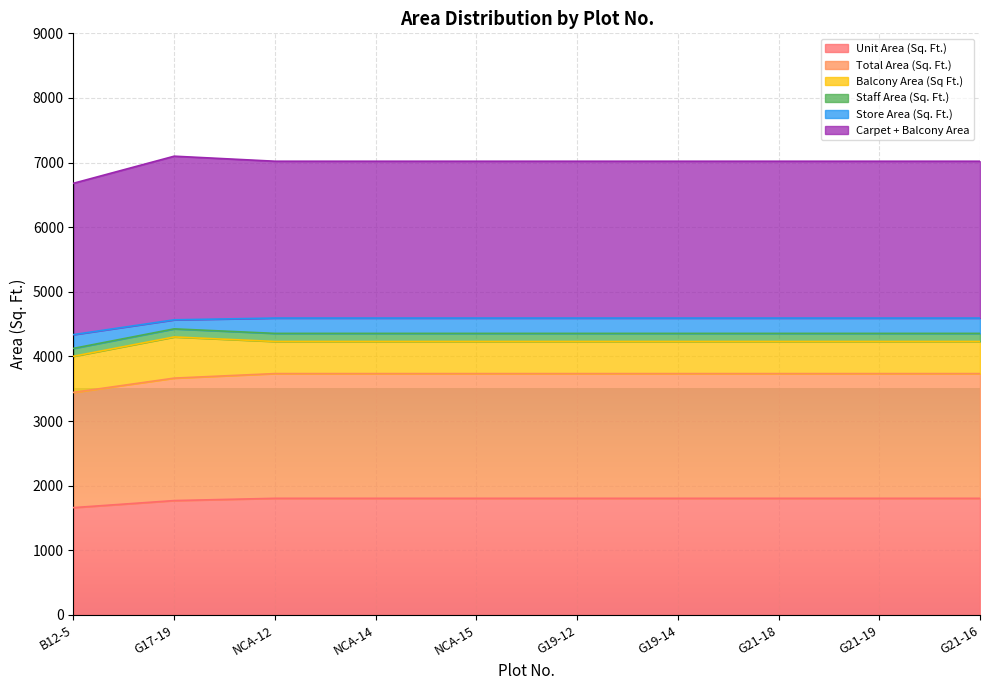

What is the lowest value of the Unit Area (Sq. Ft.) series?

1661